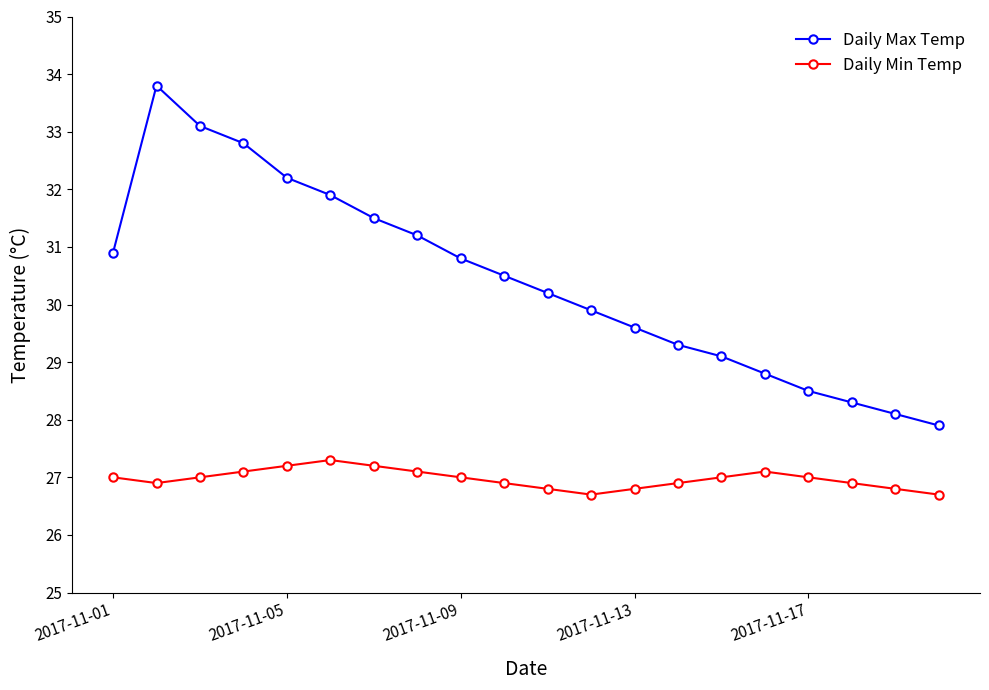

What is the sum of all Daily Max Temp values?

608.4